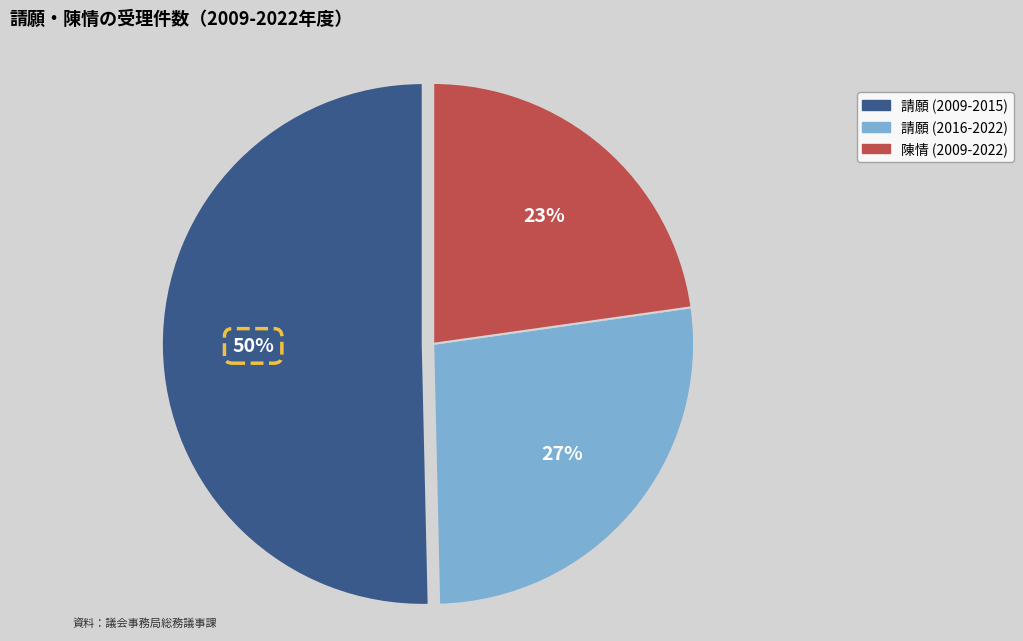

To the nearest percent, what is the average slice percentage?

33%